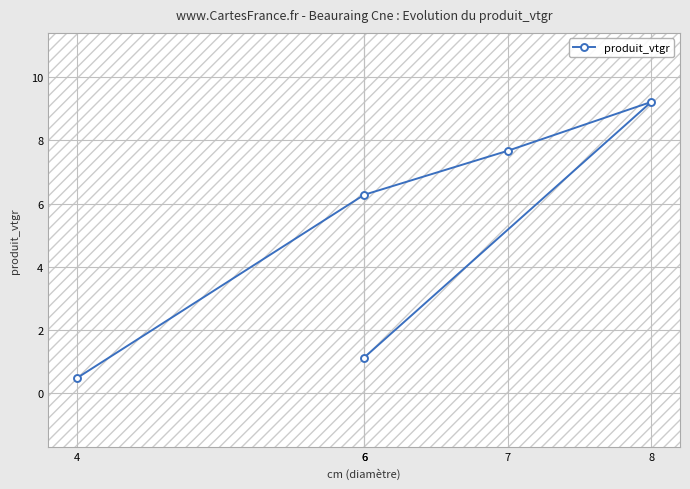

Does the chart display data point markers on the line(s)?

Yes